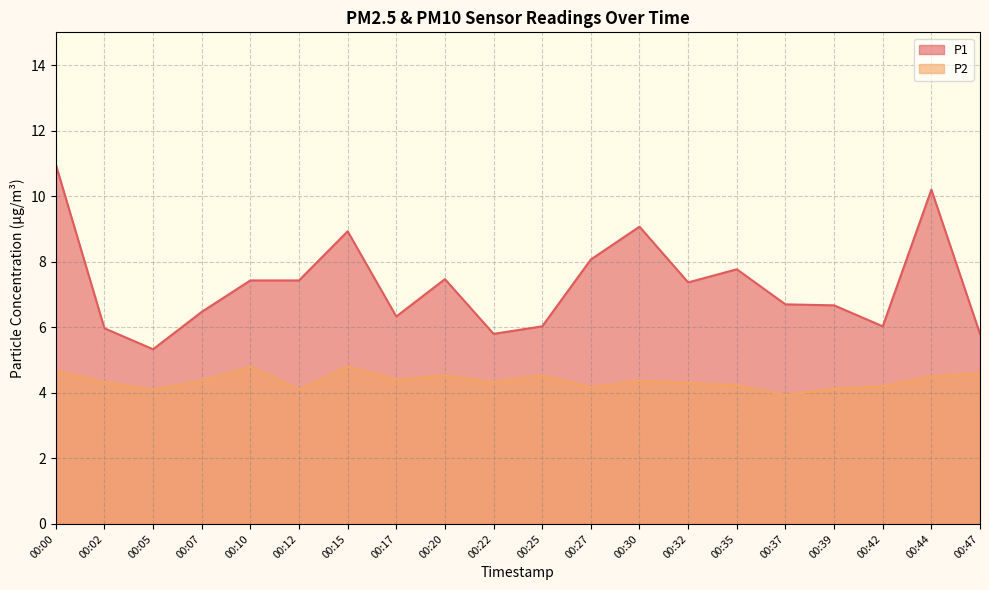

Does the chart have visible grid lines?

Yes